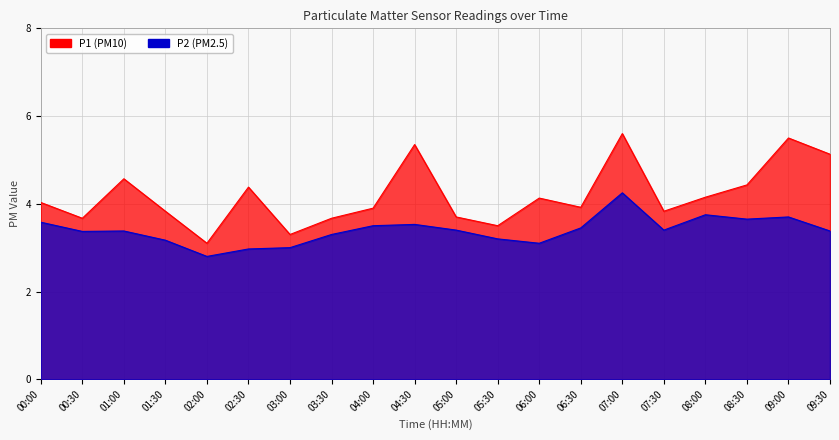

What is the greatest value displayed?

5.6